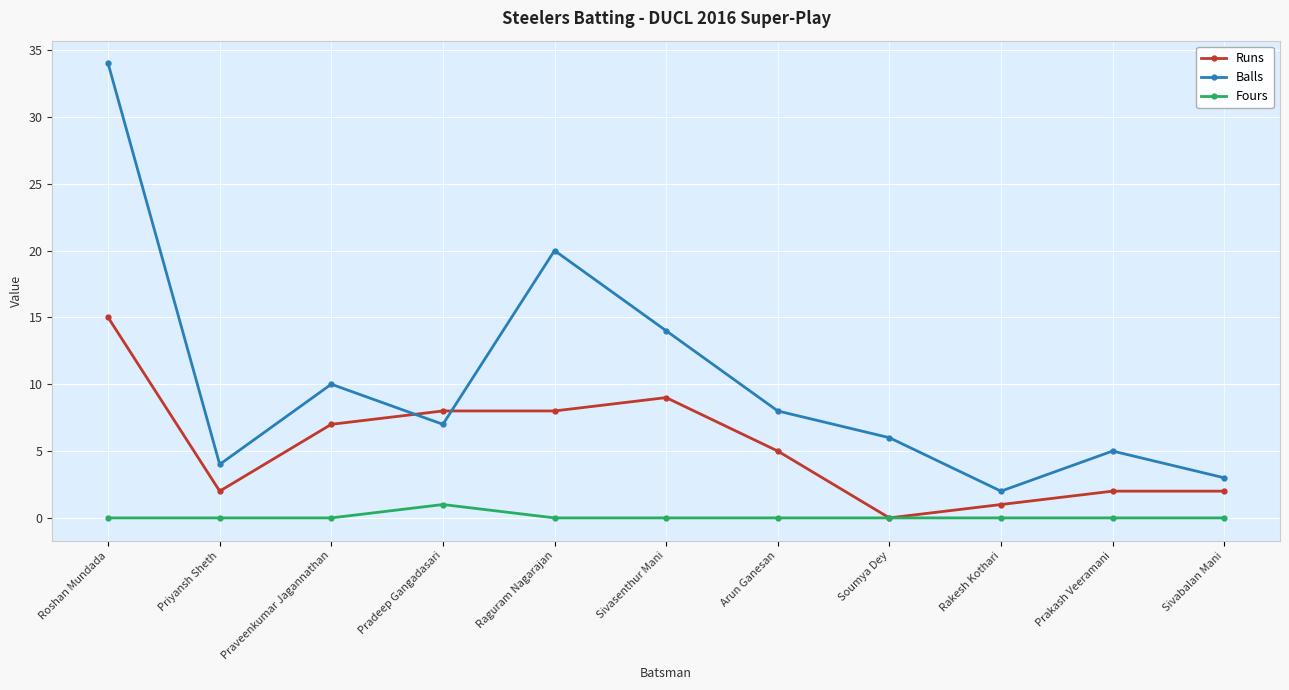

Is it true that Fours equals 0 at Praveenkumar Jagannathan?

True